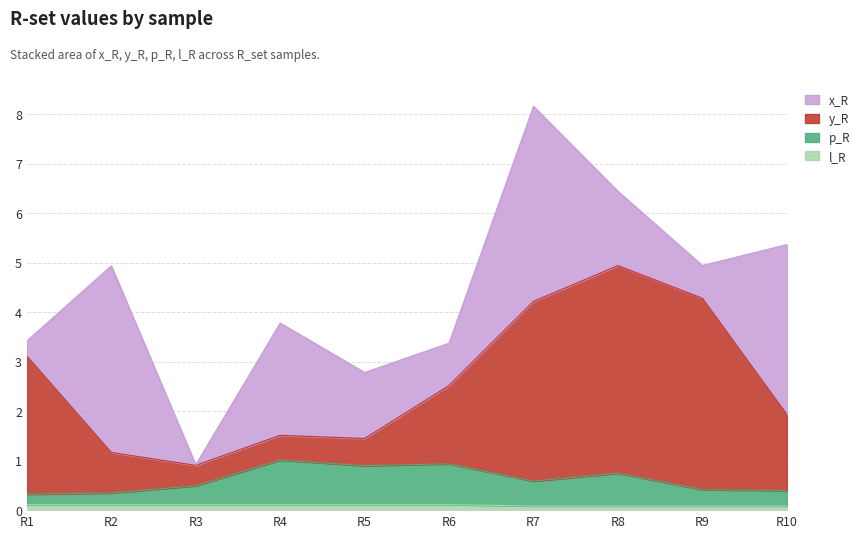

Is the value of y_R at R7 greater than the value of p_R at R4?

Yes